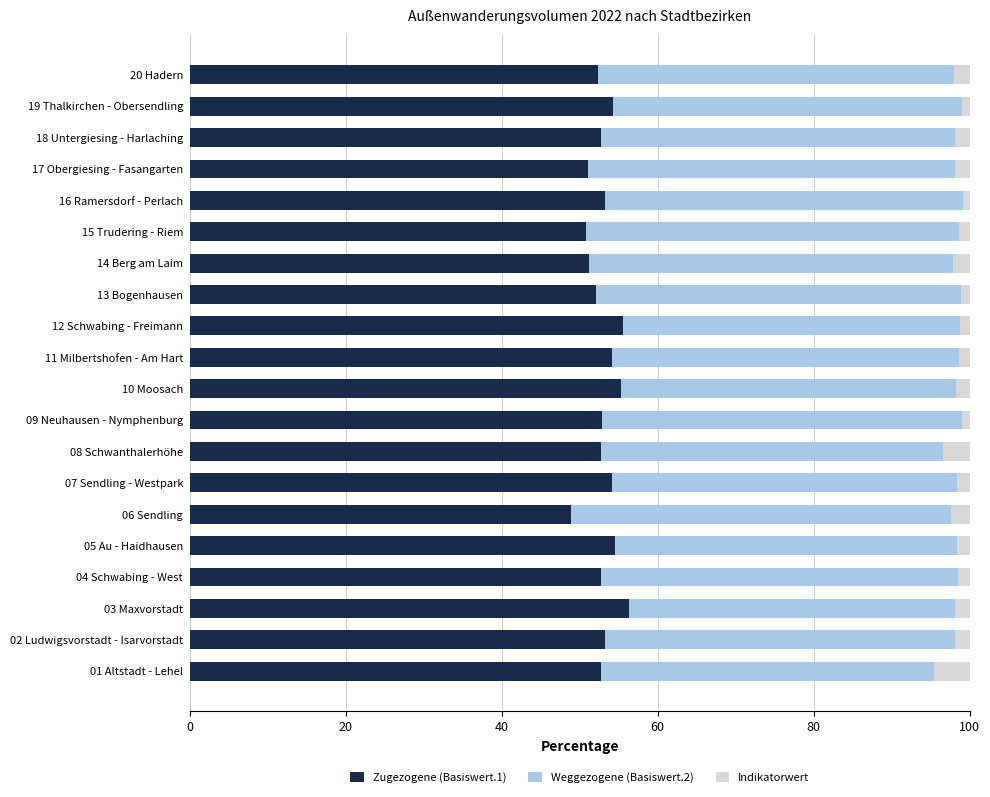

What is the total value across all series at 06 Sendling?

100.0